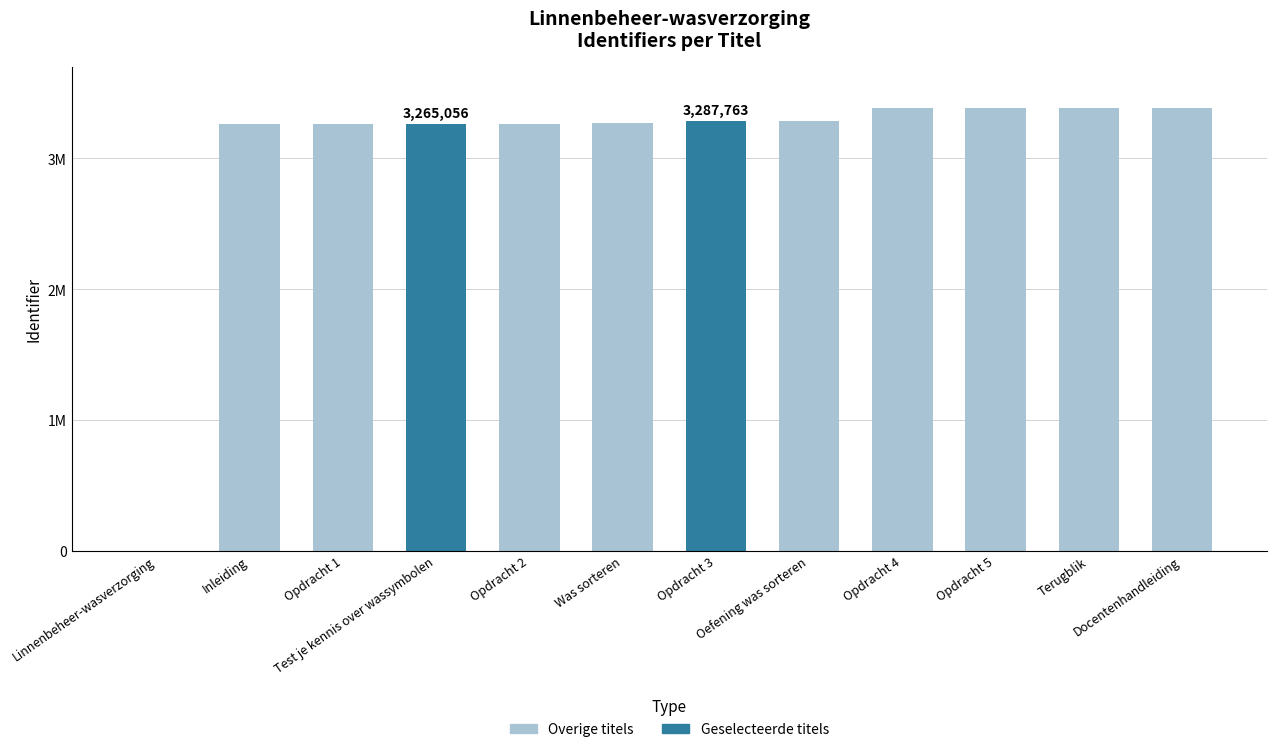

Rank the categories by value from highest to lowest.

Docentenhandleiding, Terugblik, Opdracht 4, Opdracht 5, Oefening was sorteren, Opdracht 3, Was sorteren, Opdracht 2, Test je kennis over wassymbolen, Opdracht 1, Inleiding, Linnenbeheer-wasverzorging